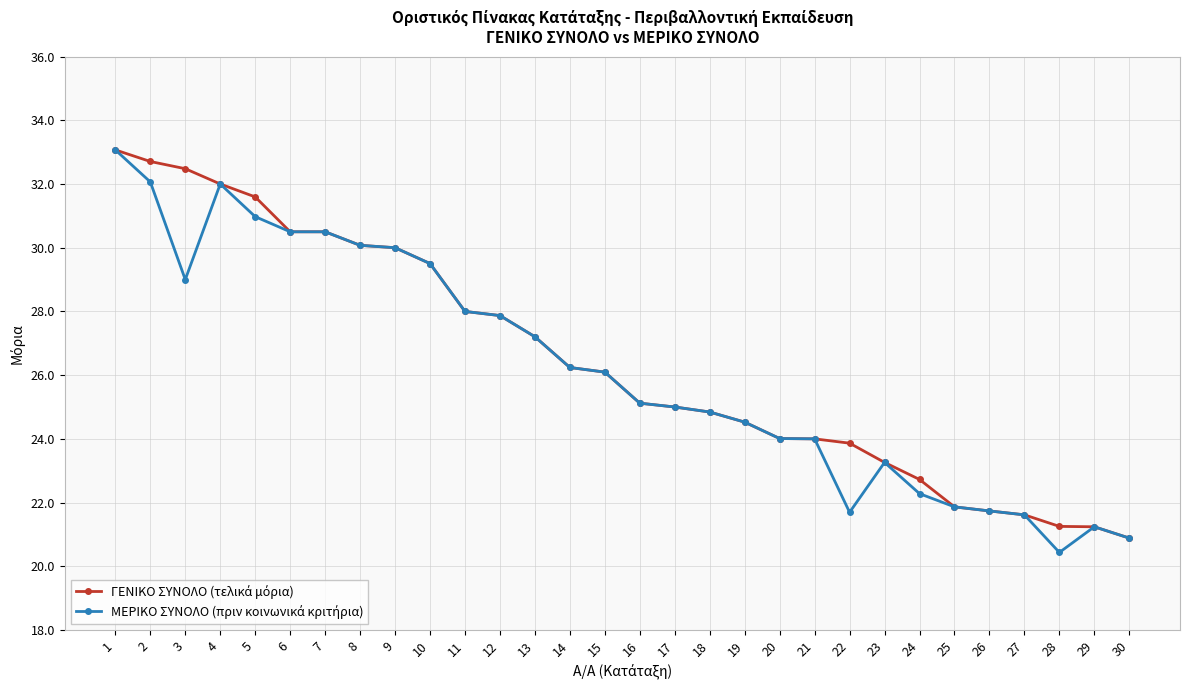

What is the spread (max minus min) of values at 28?

0.8